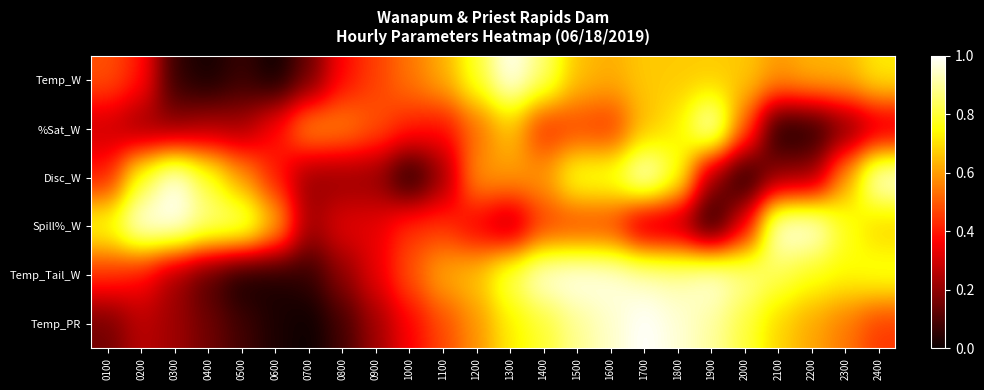

At which category does the chart reach its minimum across all series?

0600